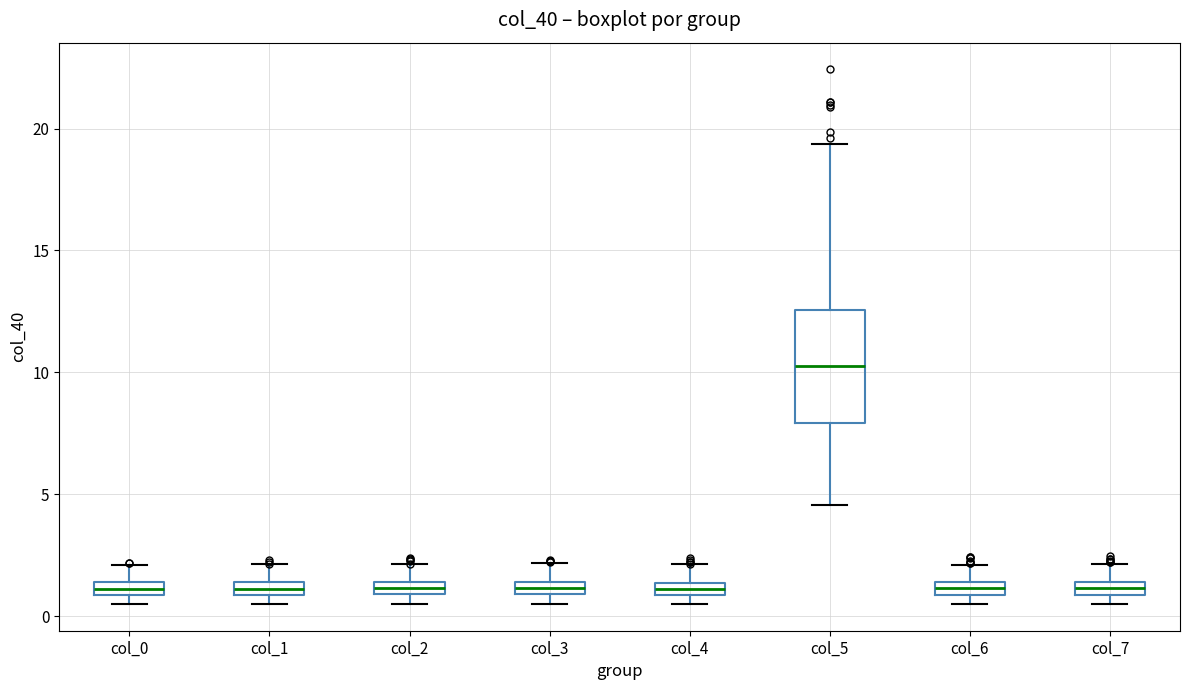

Which box is the tallest, from its lower edge to its upper edge?

col_5